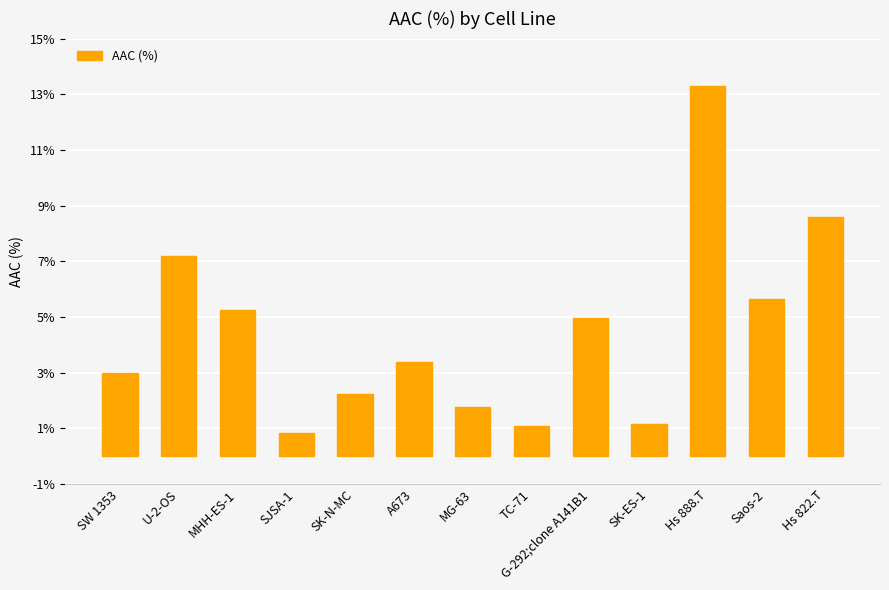

Count the number of categories in the chart.

13